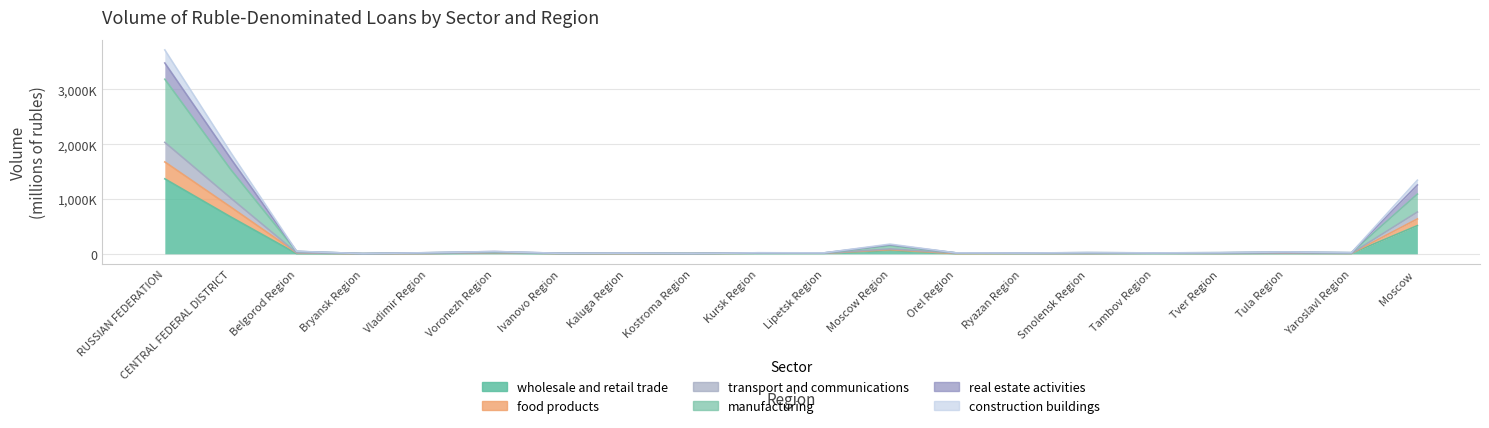

At Tula Region, list the series in order from smallest to largest.

wholesale and retail trade, food products, real estate activities, transport and communications, construction buildings, manufacturing